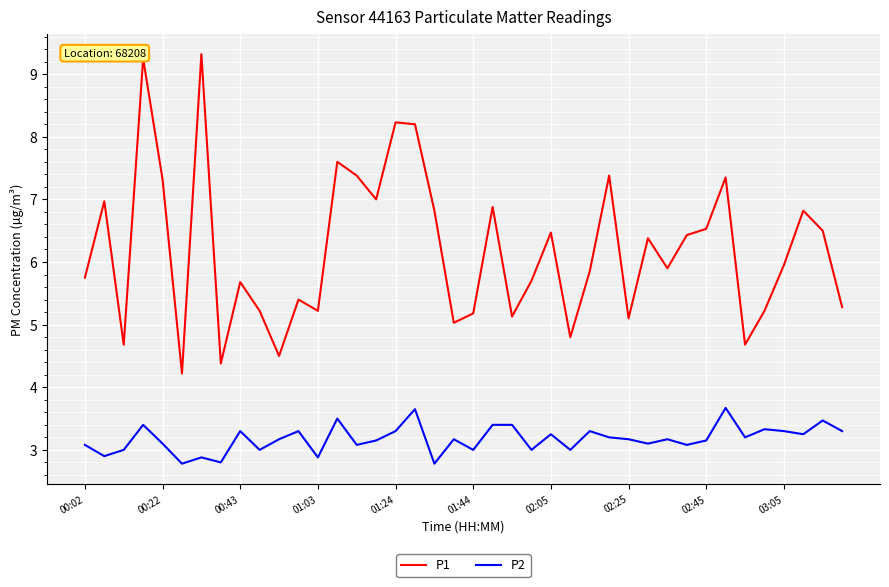

Which series has the largest range (max minus min)?

P1